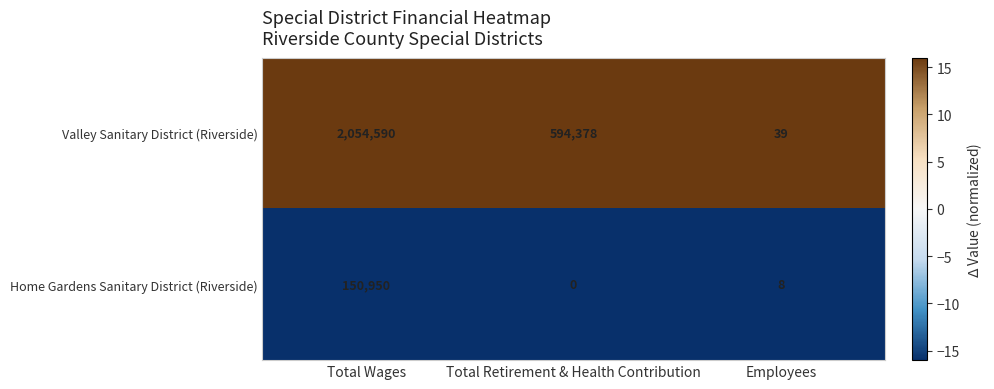

What is the minimum value shown in the chart?

0